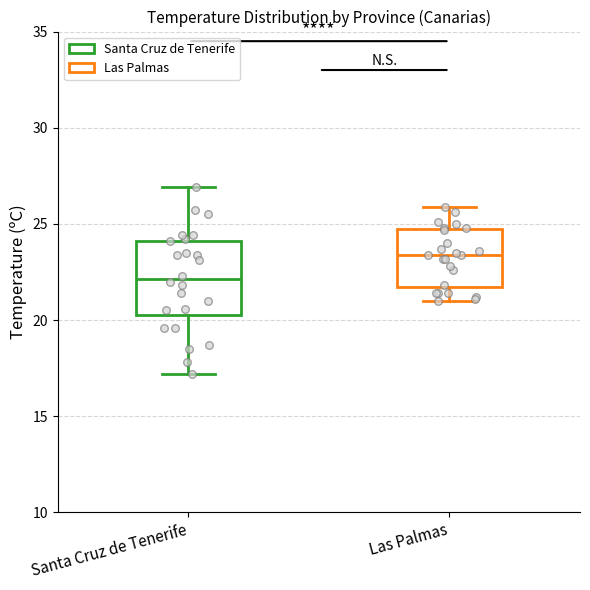

Where does the upper whisker of the box for Las Palmas end on the y-axis? The values are not printed on the chart, so give them approximately, as read against the axis.

26.0